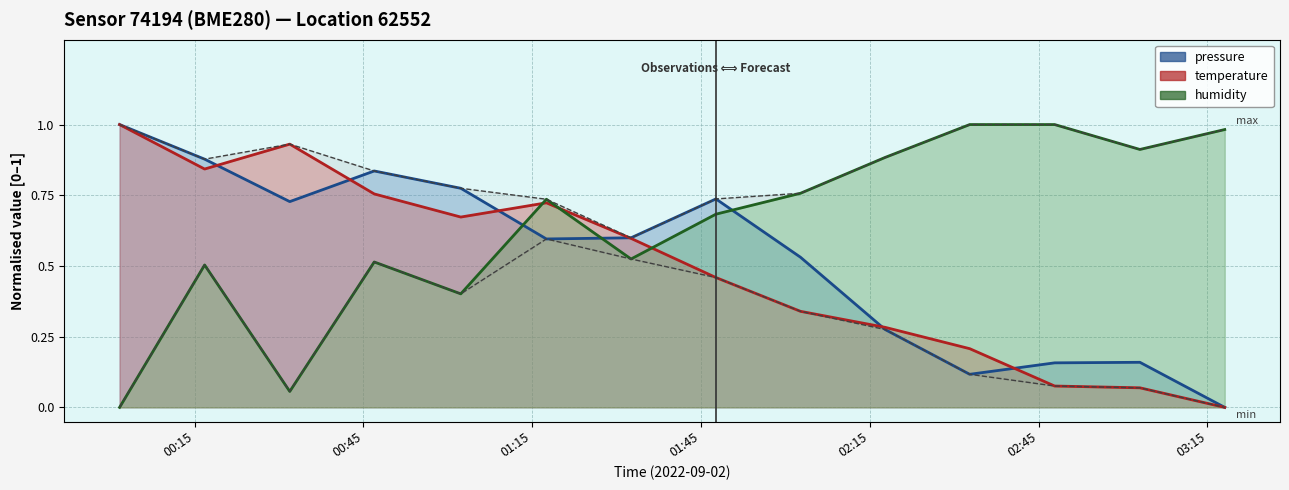

True or false: humidity has a value of 0.2 at 2022-09-02T03:03:01.

False